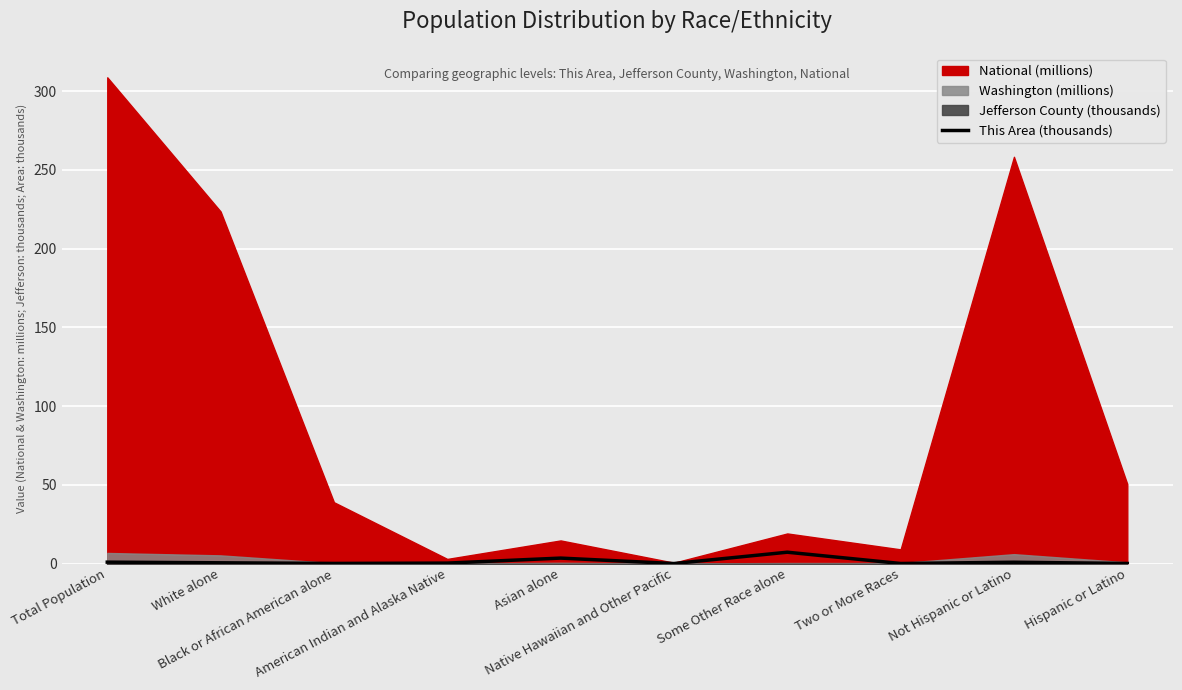

How many points are lower than both their immediate neighbors (excluding endpoints)?

3